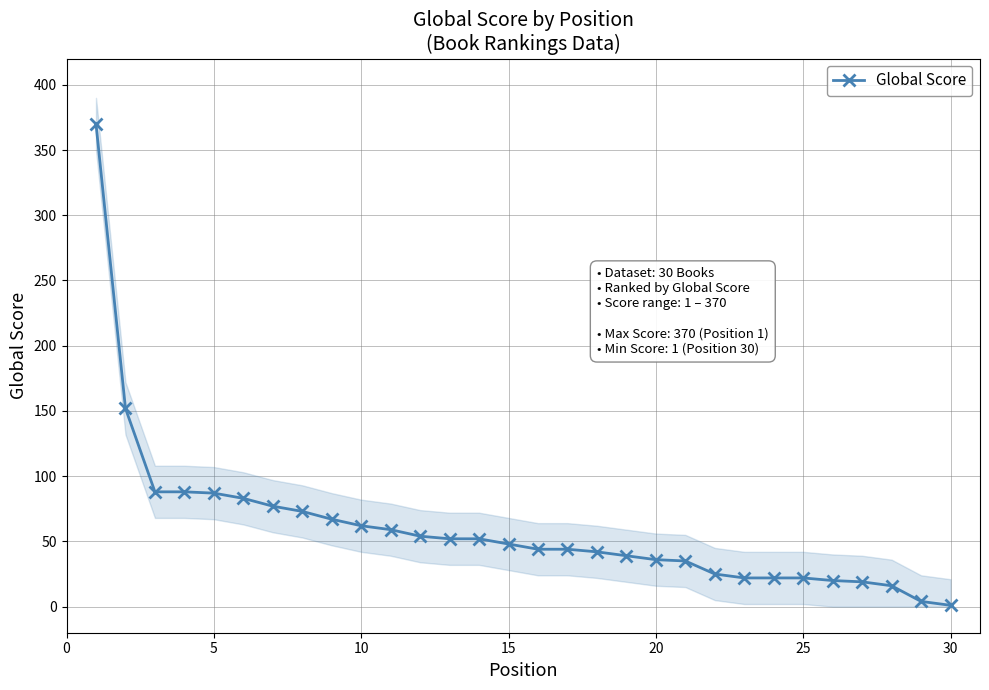

What is the highest value of the Global Score series?

370